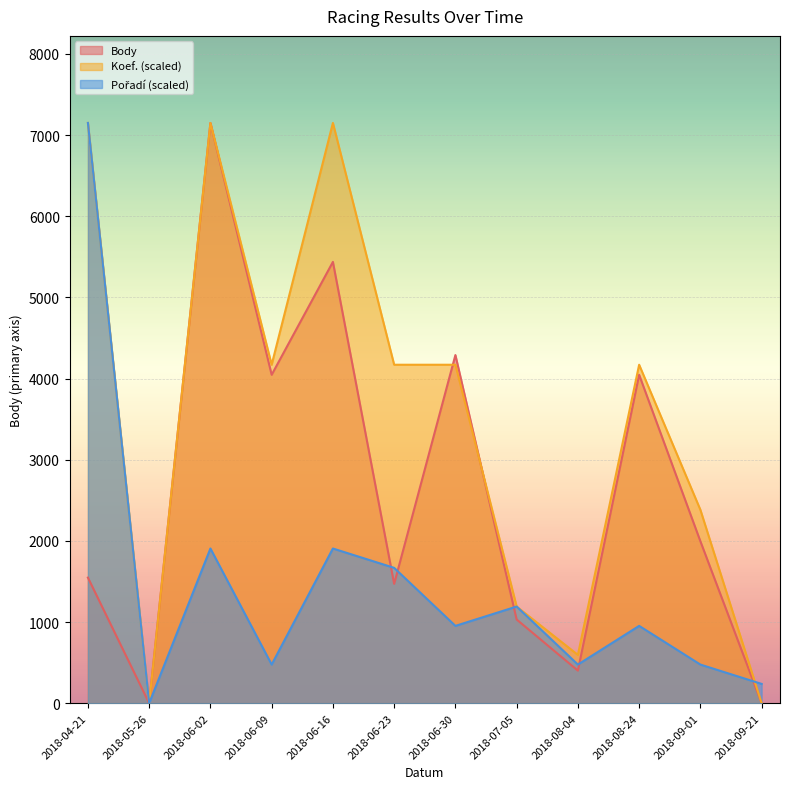

What is the difference between the maximum and minimum values in the Body series?

7150.0